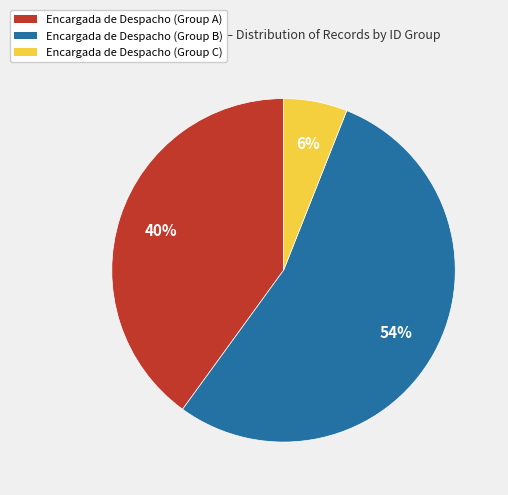

How many segments does this pie chart have?

3